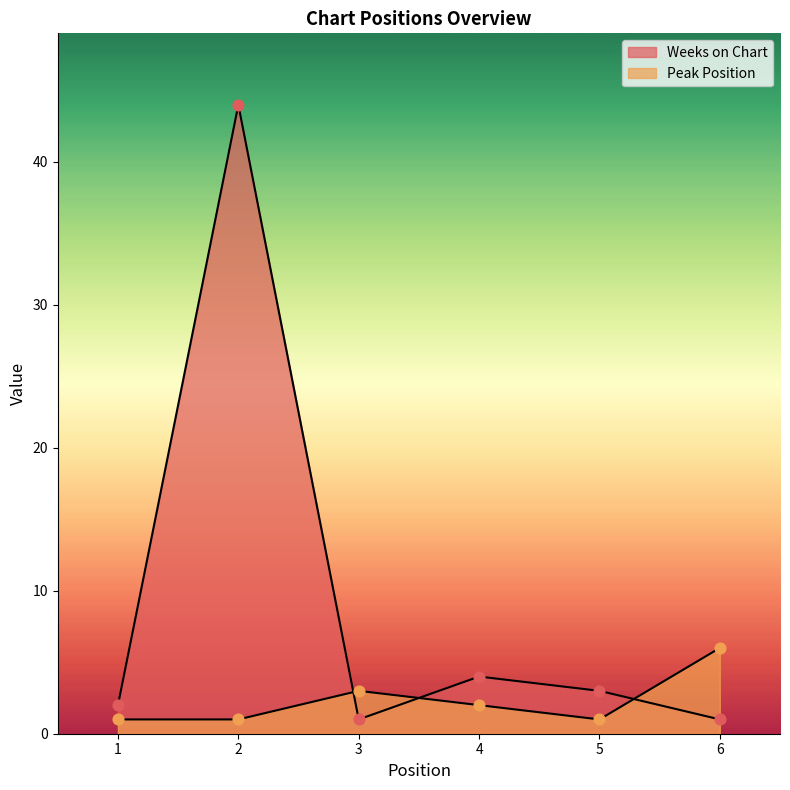

Is the value of Peak Position at 2 greater than the value of Weeks on Chart at 5?

No